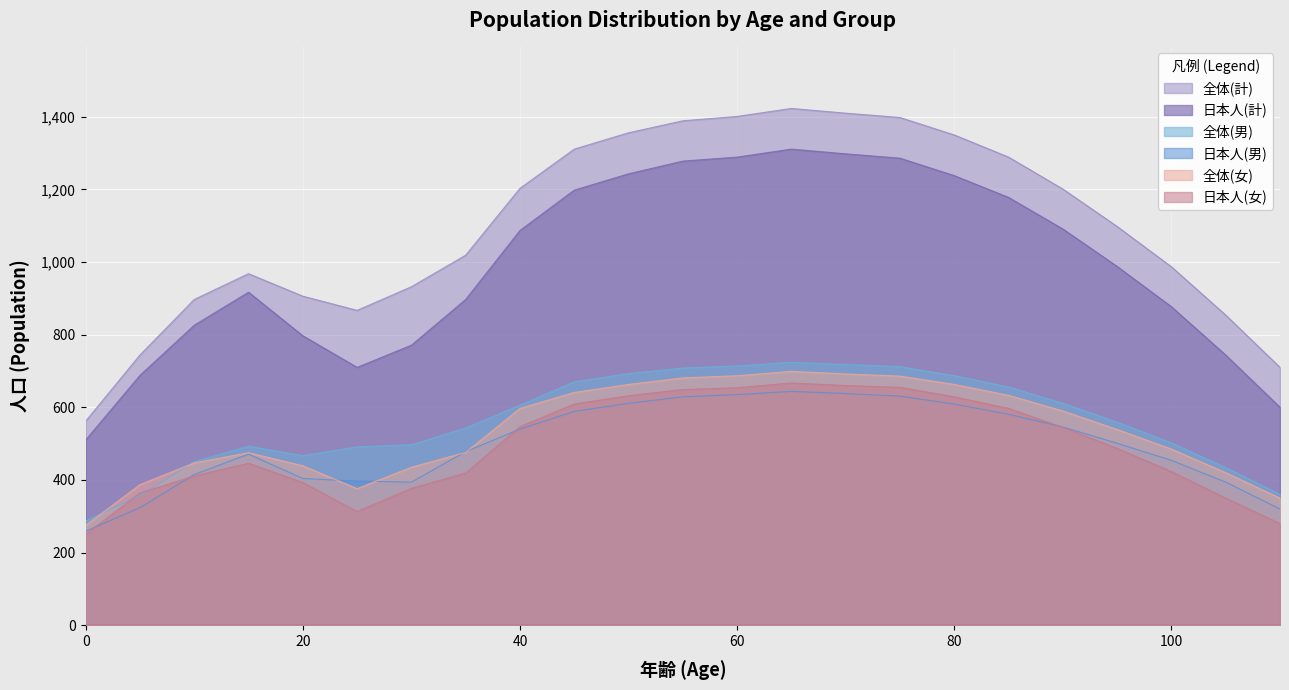

Reading left to right, list all the values displayed in this chart.

全体(計): 562	744	897	968	906	867	932	1019	1203	1311	1356	1389	1401	1423	1410	1398	1350	1289	1201	1098	987	854	710
日本人(計): 510	688	826	917	797	710	771	897	1087	1198	1243	1278	1289	1311	1298	1286	1238	1178	1091	988	877	744	600
全体(女): 275	387	447	475	439	376	435	476	597	641	663	681	687	699	692	686	663	633	590	539	485	420	350
日本人(男): 259	324	415	471	404	397	394	478	540	589	611	629	635	644	638	631	609	581	546	501	454	394	320
日本人(女): 251	364	411	446	393	313	377	419	547	609	632	649	654	667	660	655	629	597	545	487	423	350	280
全体(男): 287	357	450	493	467	491	497	543	606	670	693	708	714	724	718	712	687	656	611	559	502	434	360